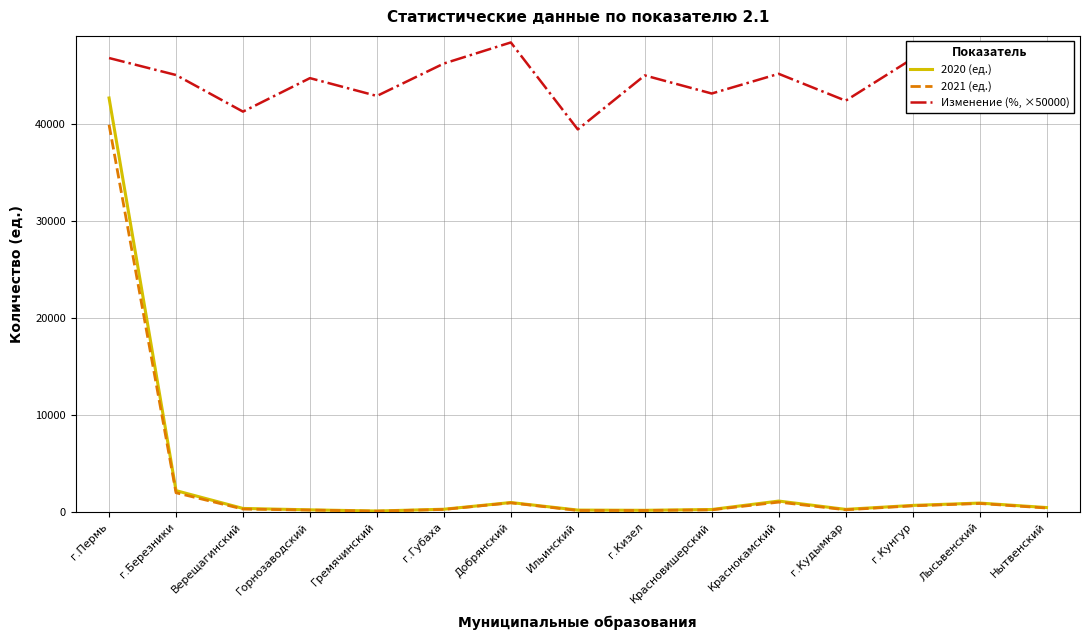

Is this an area chart (filled region under the line)?

No